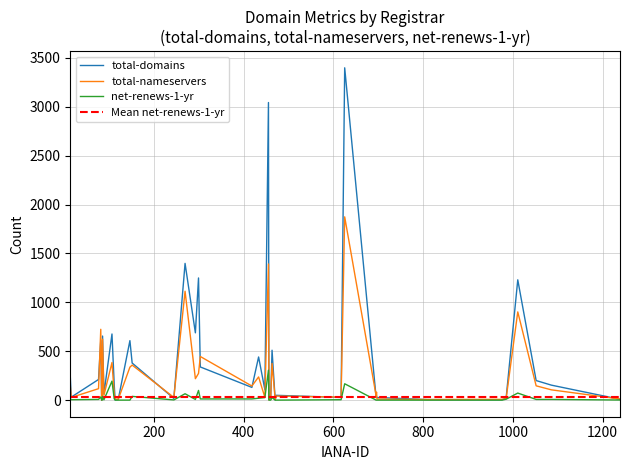

At which category does total-nameservers reach its first local valley?

15